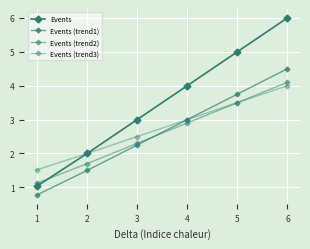

What is the value of the Events (trend1) point at the 2nd from the left?

1.5